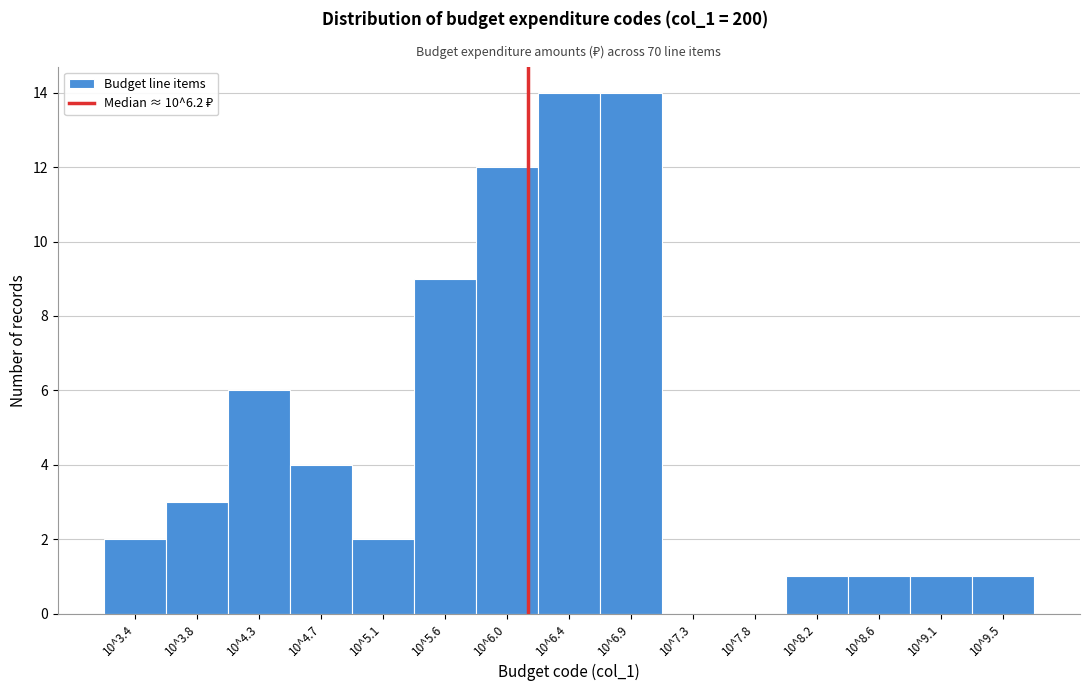

Reading right to left, transcribe all the data shown in this chart.

10^9.5=1	10^9.1=1	10^8.6=1	10^8.2=1	10^7.8=0	10^7.3=0	10^6.9=14	10^6.4=14	10^6.0=12	10^5.6=9	10^5.1=2	10^4.7=4	10^4.3=6	10^3.8=3	10^3.4=2